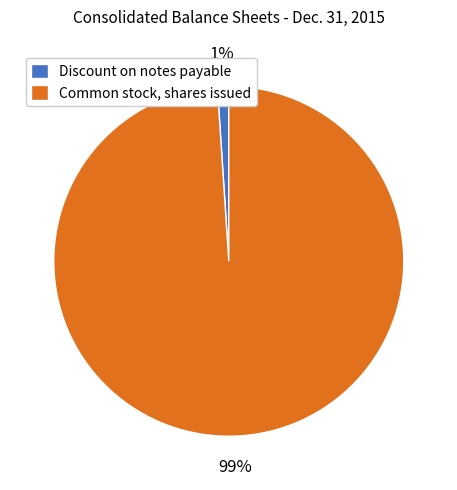

Does Discount on notes payable represent more than half of the total?

No